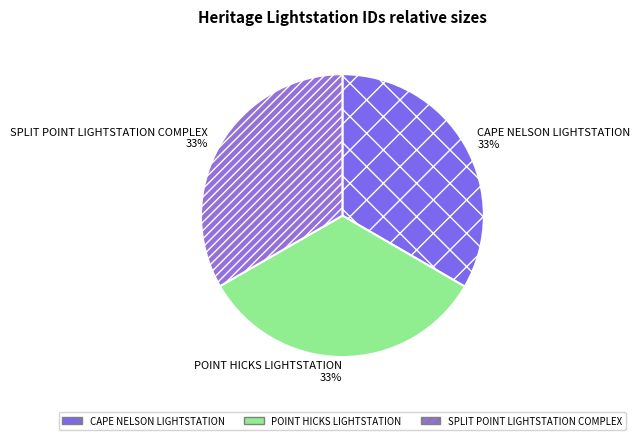

How many segments does this pie chart have?

3